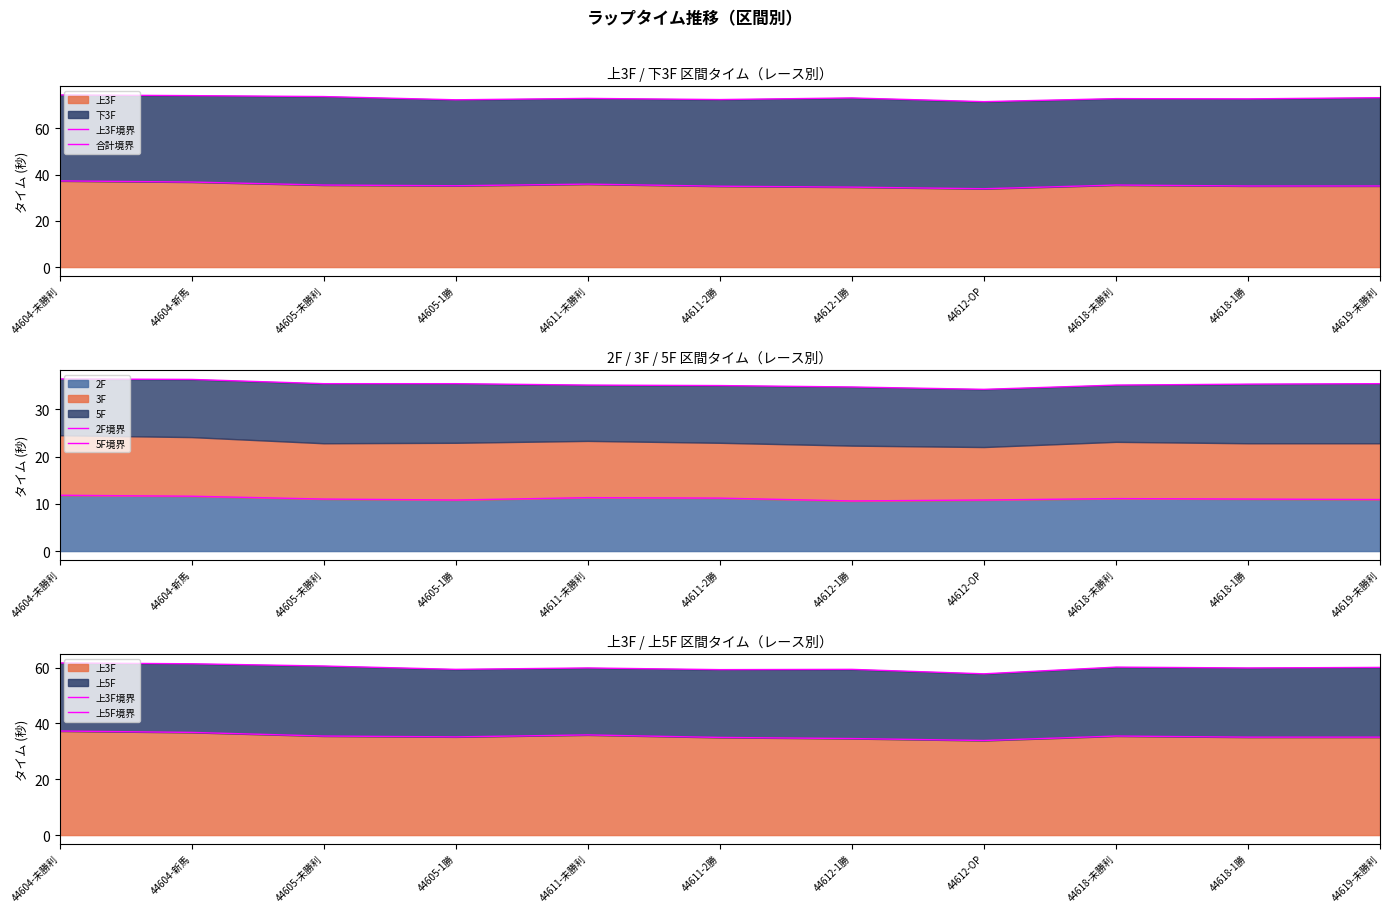

Does the chart have visible grid lines?

No